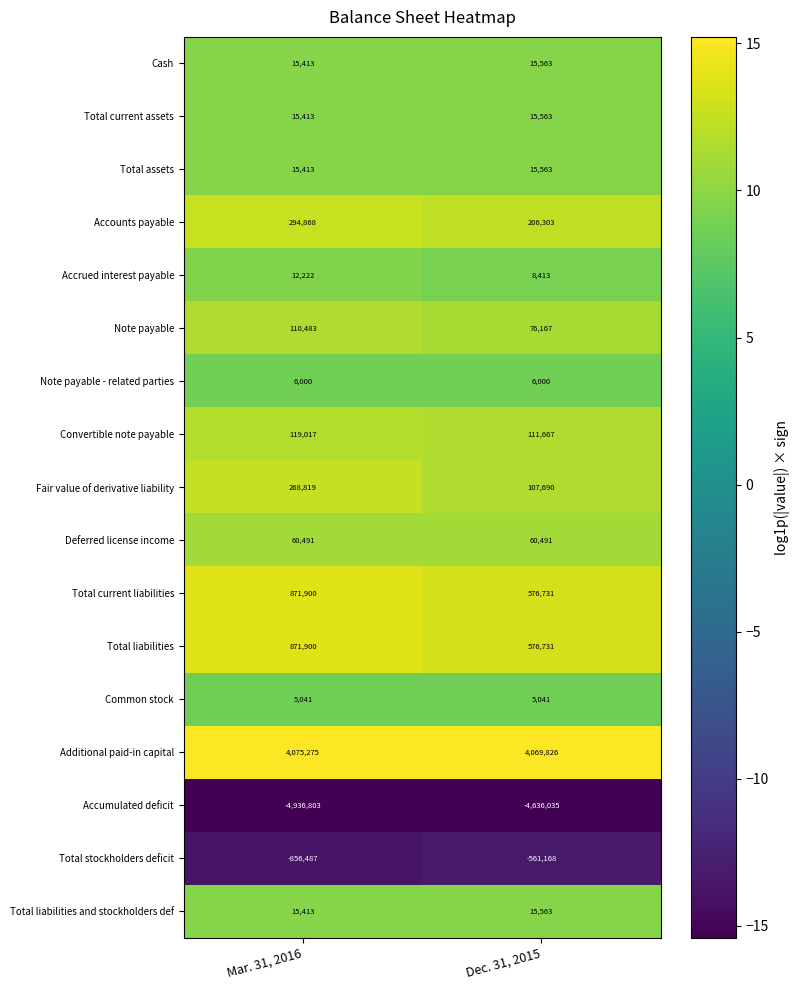

The Accumulated deficit series shows -6866538 at Dec. 31, 2015. True or false?

False